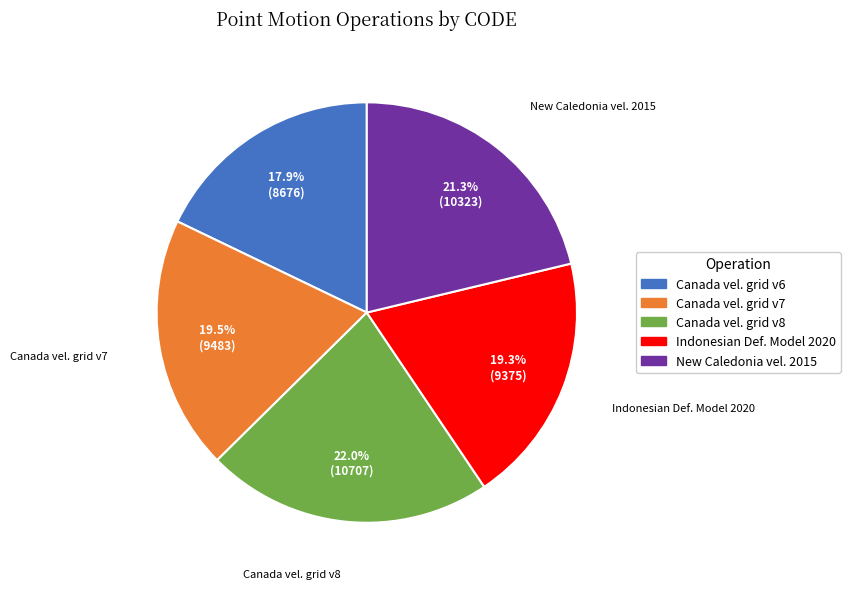

Is there a majority slice in this chart?

No